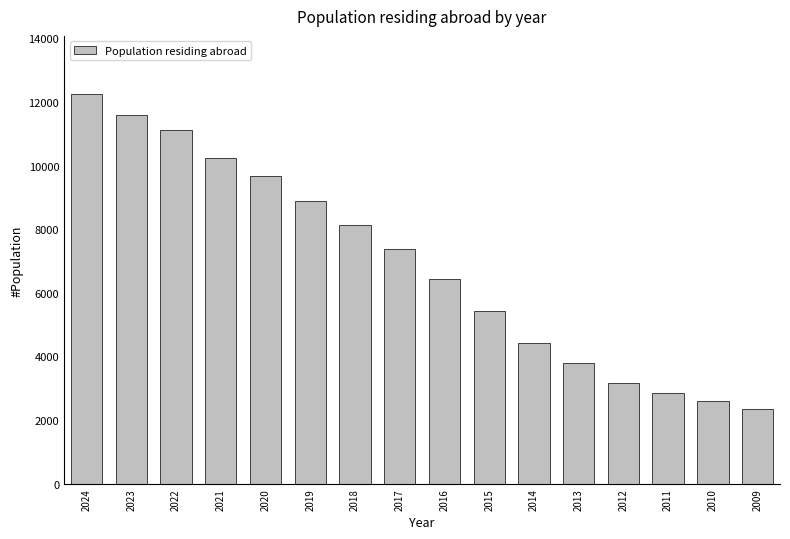

Reading left to right, transcribe all the data shown in this chart.

2024=12240	2023=11581	2022=11119	2021=10248	2020=9682	2019=8885	2018=8137	2017=7383	2016=6442	2015=5423	2014=4410	2013=3793	2012=3164	2011=2851	2010=2594	2009=2362